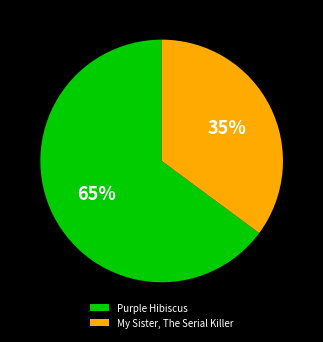

Is it true that Purple Hibiscus is 80% of the pie?

False